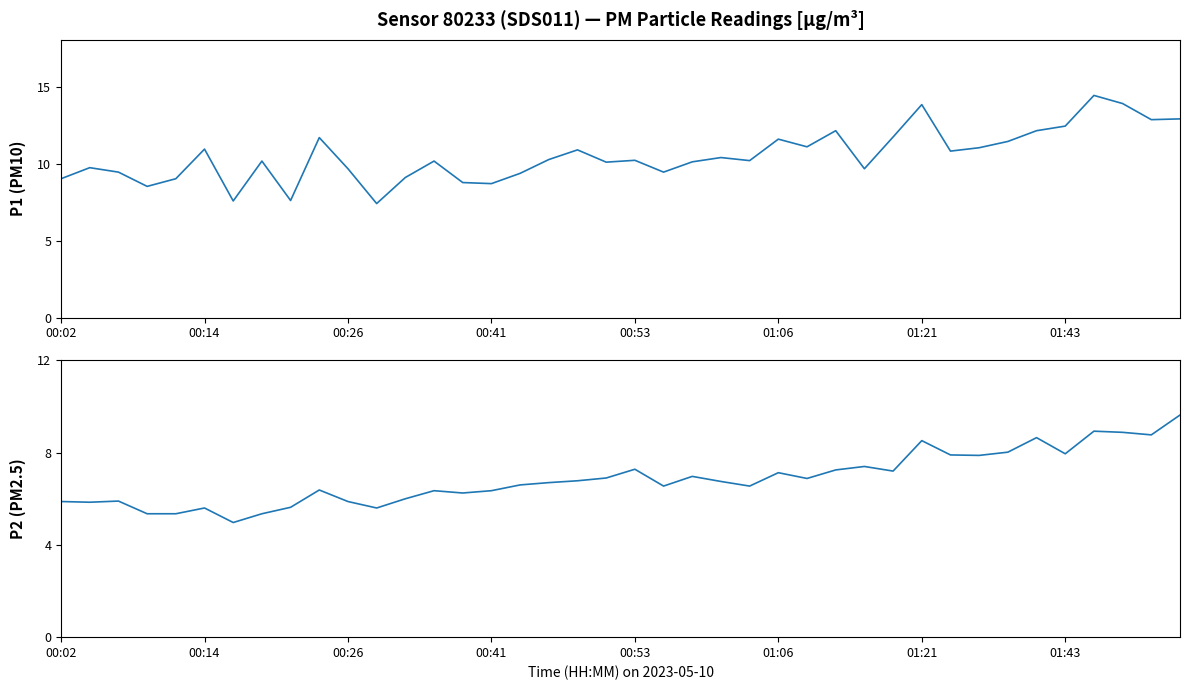

What position from the left is 12?

13